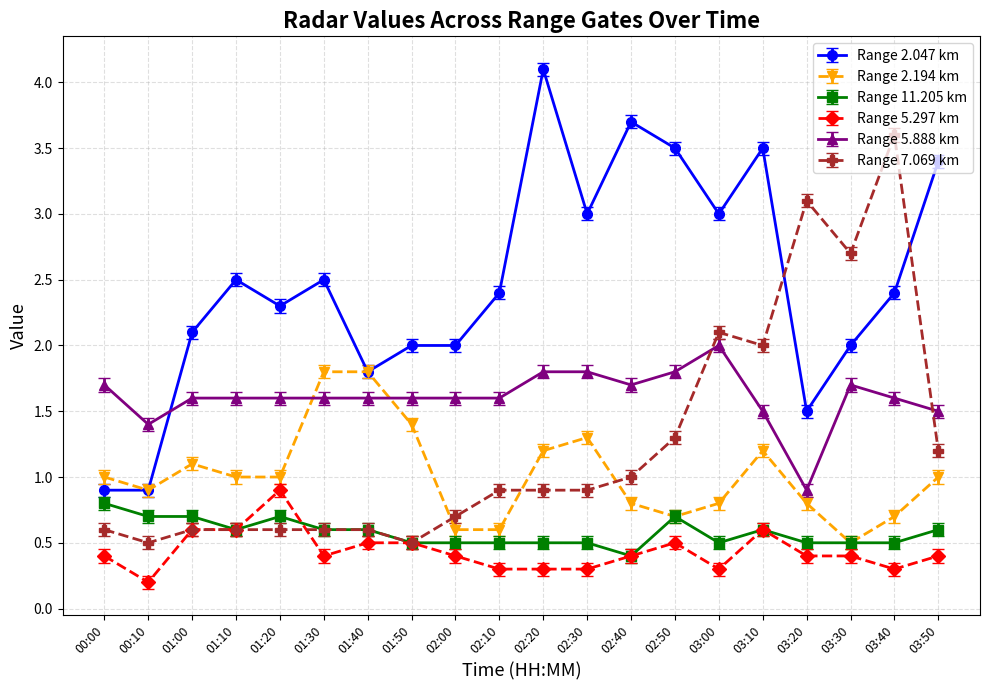

True or false: Range 2.194 km has a value of 0.5 at 02:30.

False